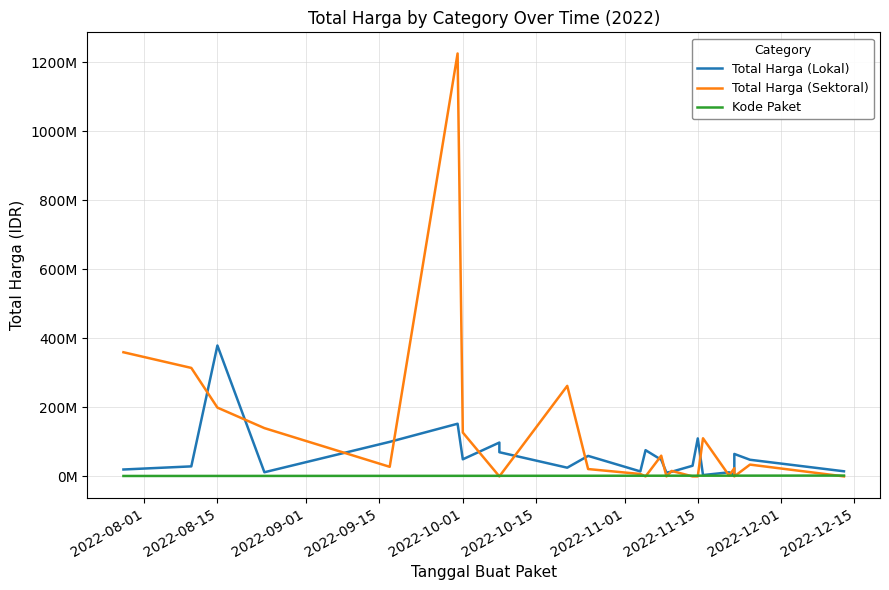

How many lines are shown in the chart?

3